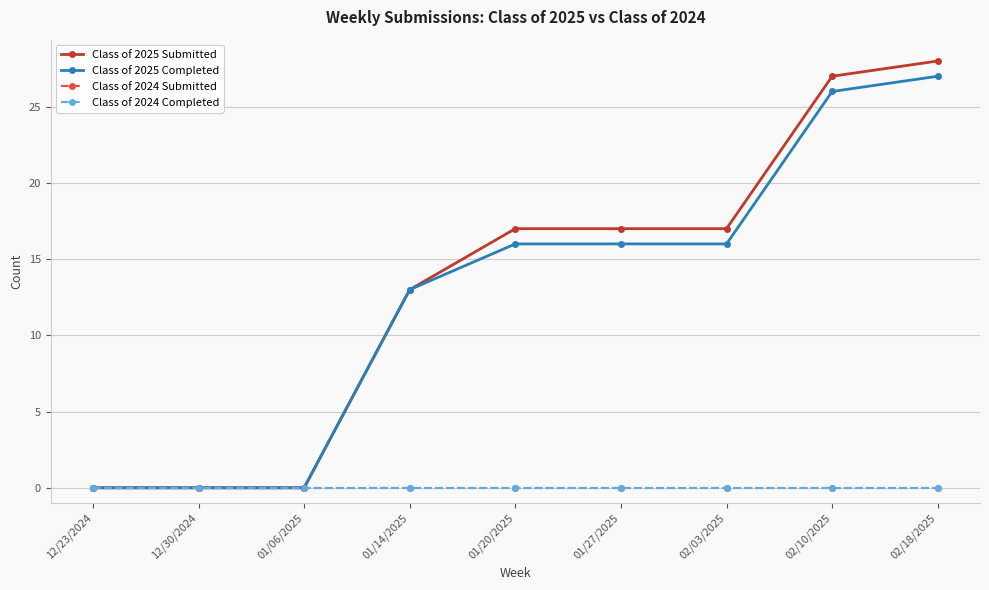

True or false: Class of 2025 Completed has a value of 27 at 02/18/2025.

True